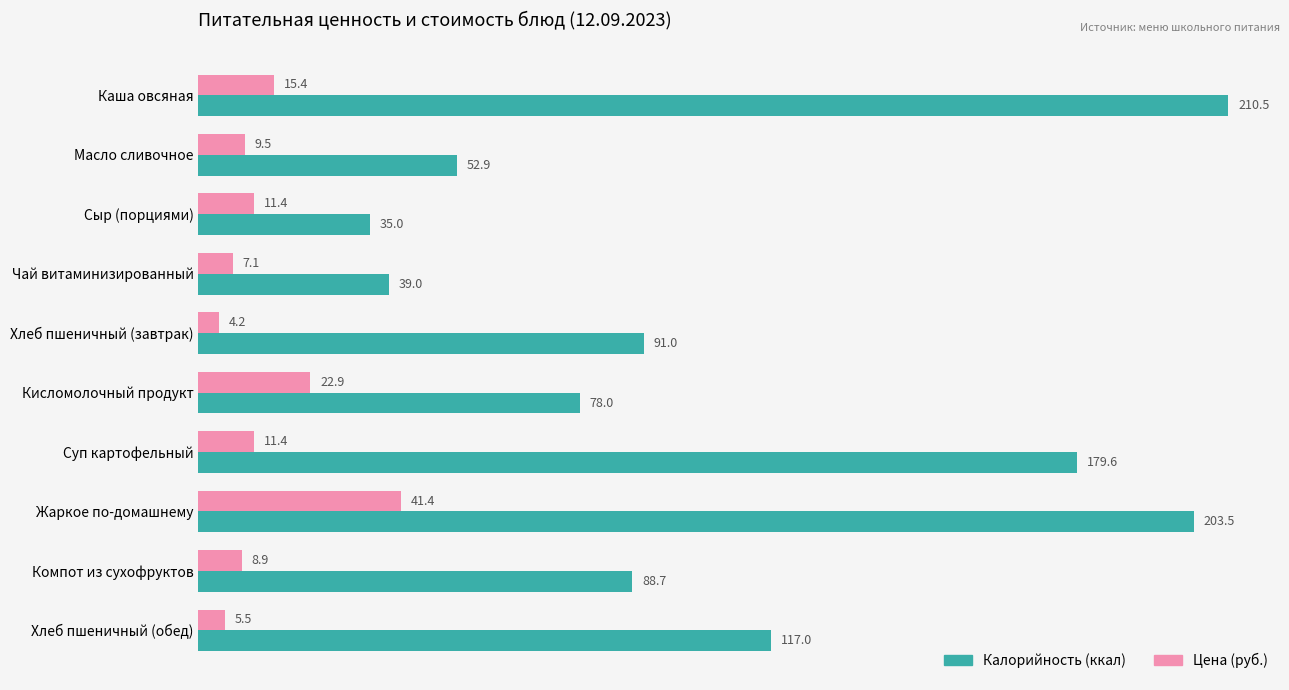

What is the spread (max minus min) of values at Чай витаминизированный?

31.9